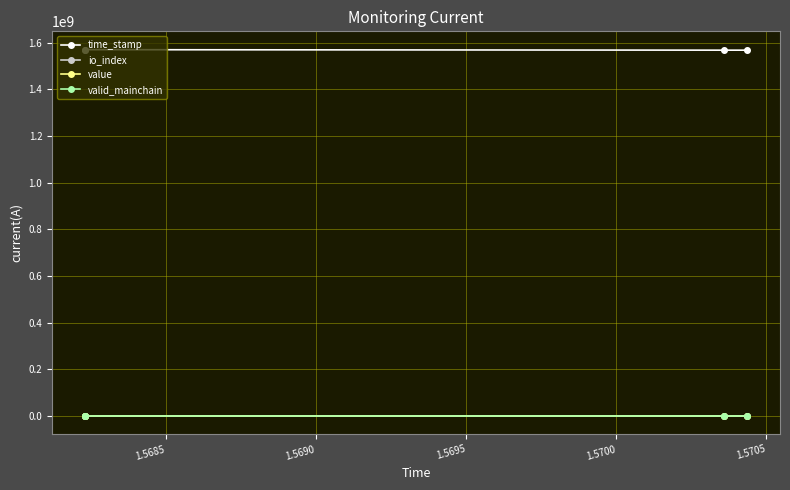

True or false: value and time_stamp intersect in this chart.

False